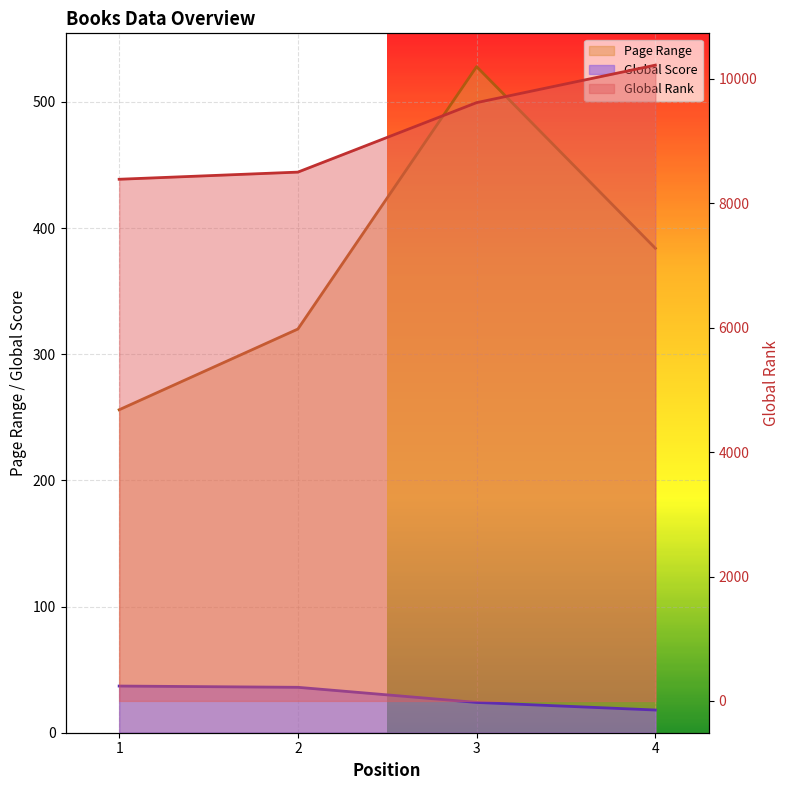

The value of Global Score at 4 is 18. True or false?

True